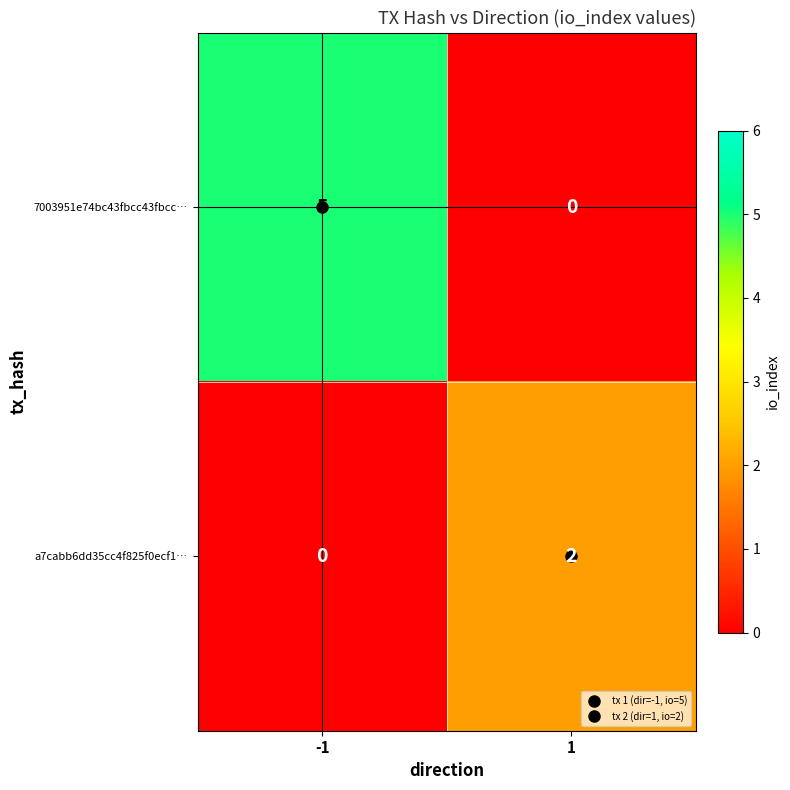

At how many categories does at least one series exceed 4?

1